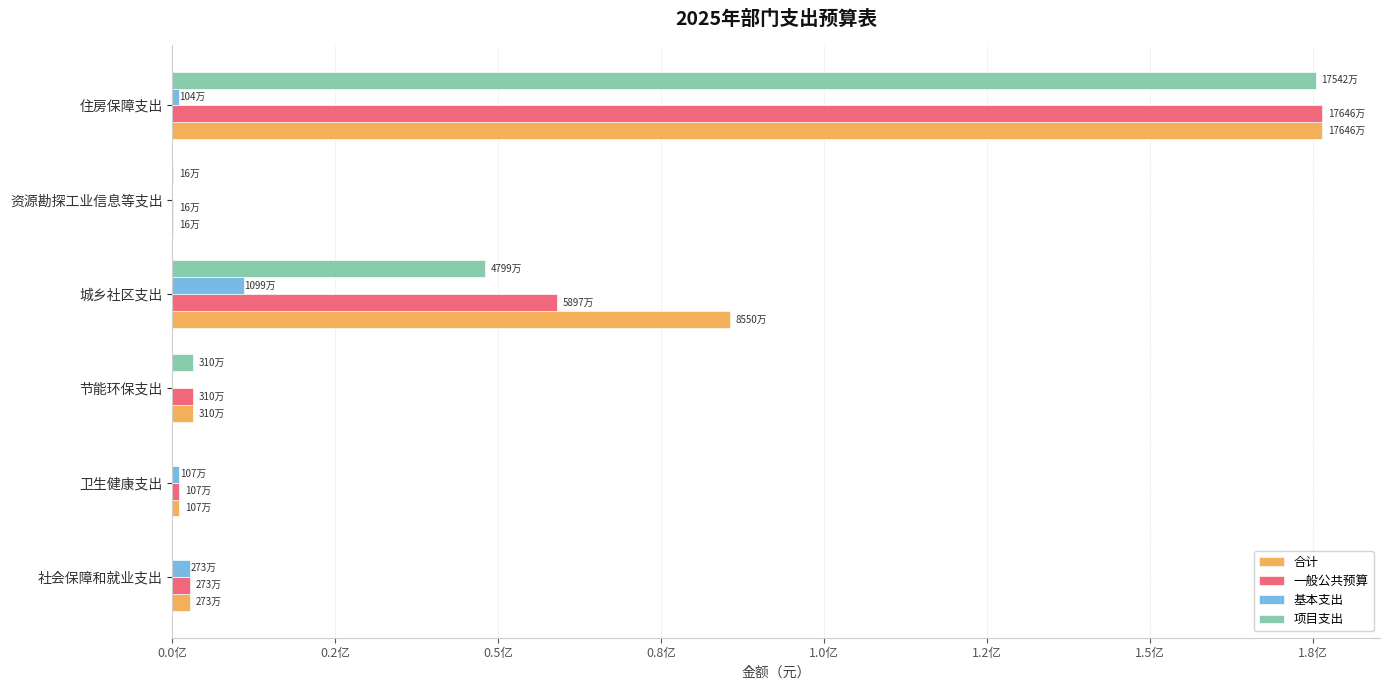

What is the difference between the second highest and minimum values in the 一般公共预算 series?

58813991.7